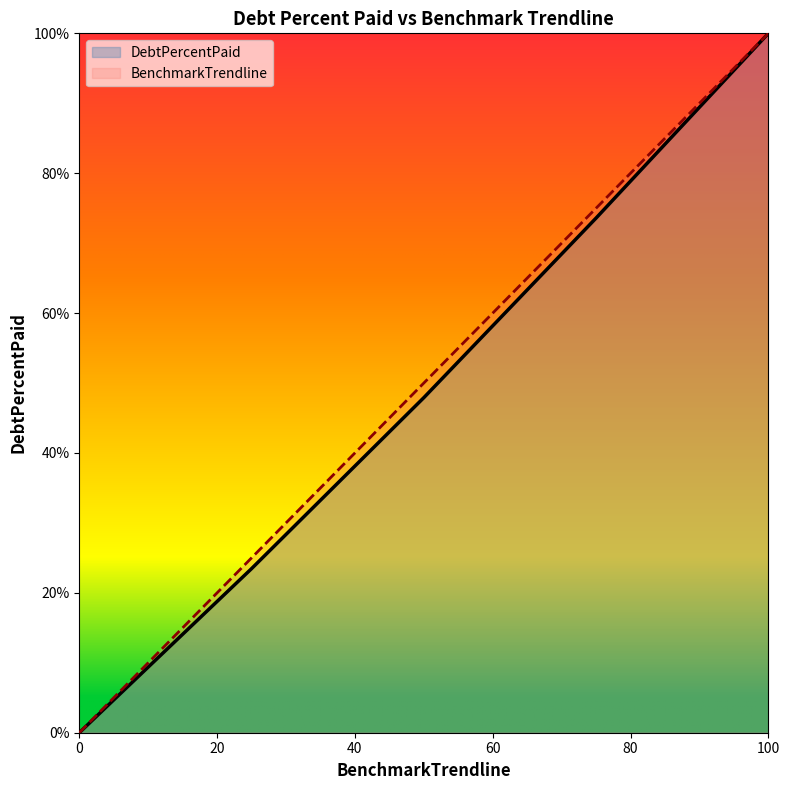

What is the value of the BenchmarkTrendline point at the 3rd from the left?

50.0